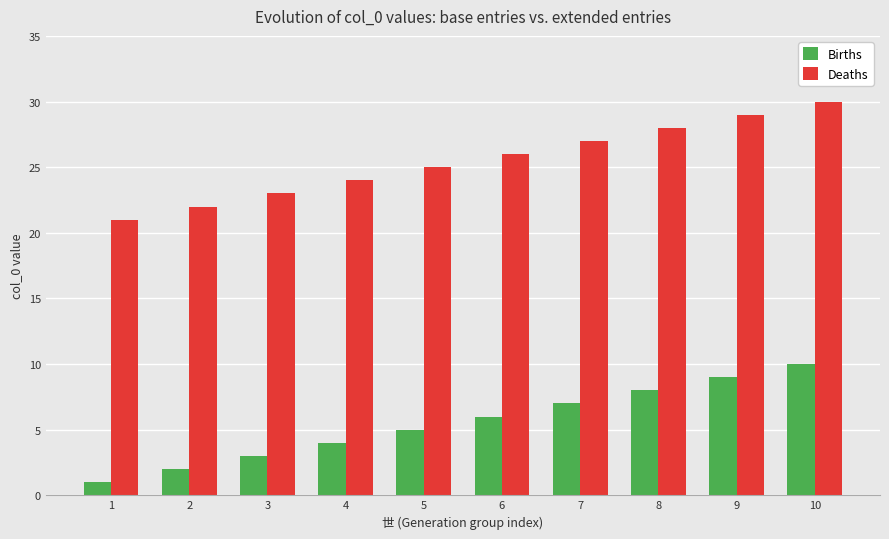

What is the value of the Births bar at the 9th from the left?

9